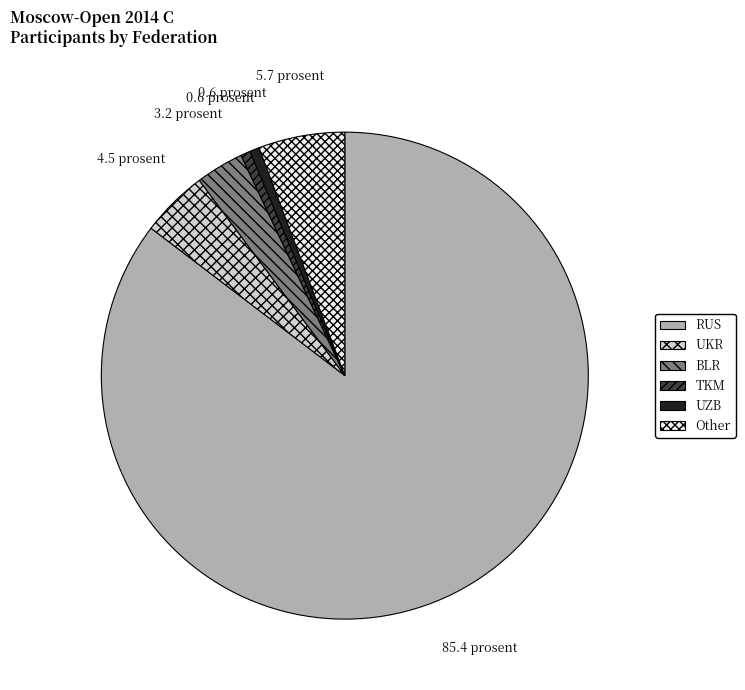

Which slice represents more than half of the pie?

RUS